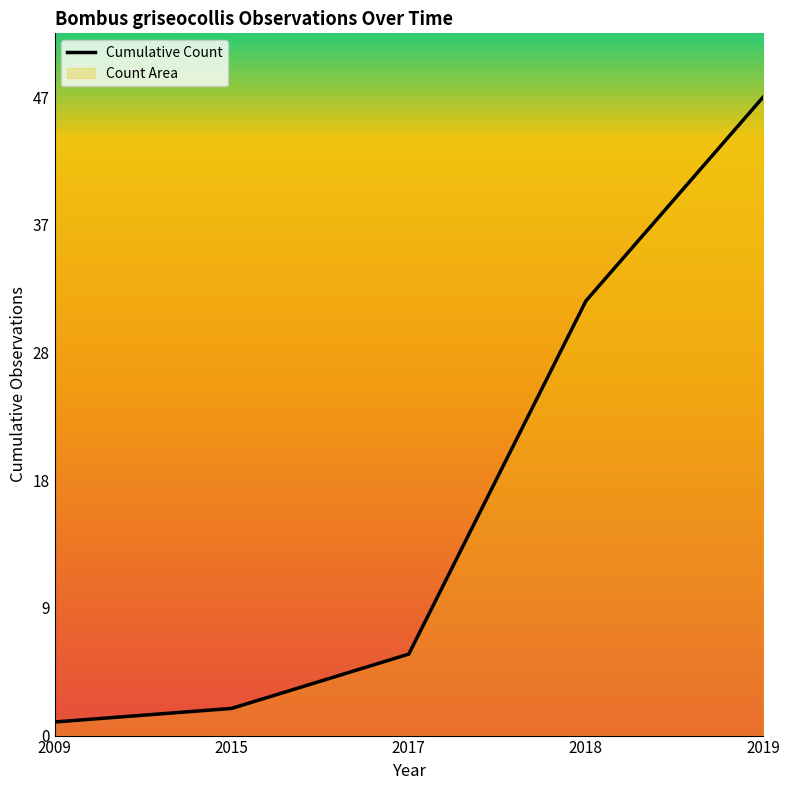

At which category does the chart reach its peak across all series?

2019